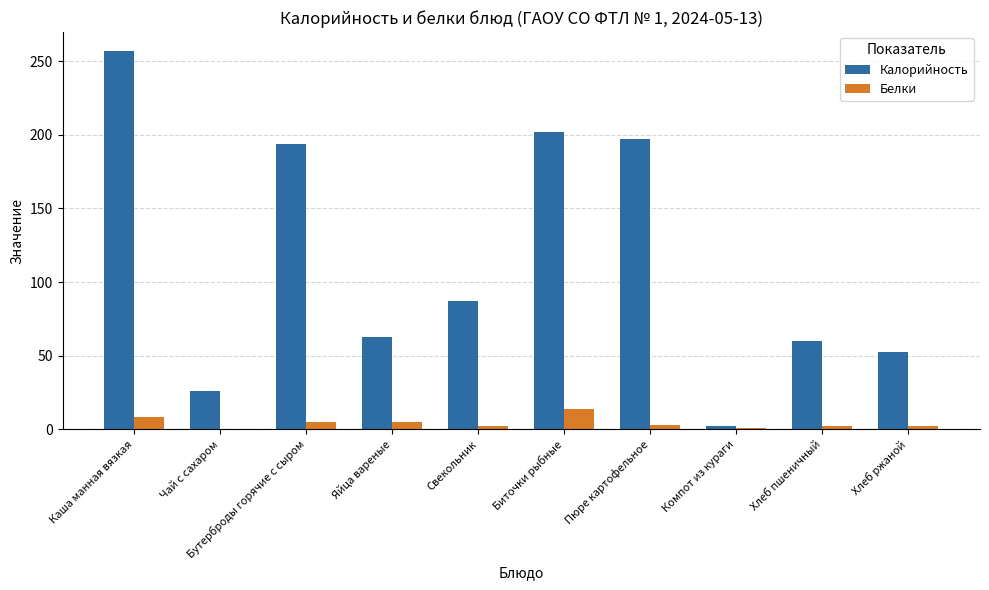

Is the value of Белки at Свекольник greater than the value of Калорийность at Свекольник?

No